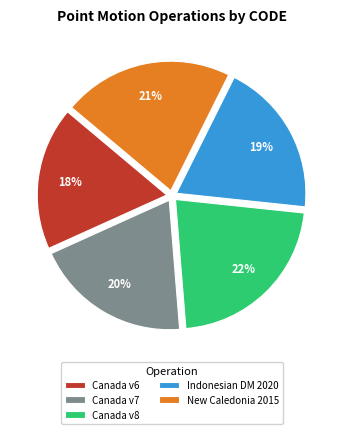

Between Indonesian DM 2020 and Canada v8, which is larger?

Canada v8